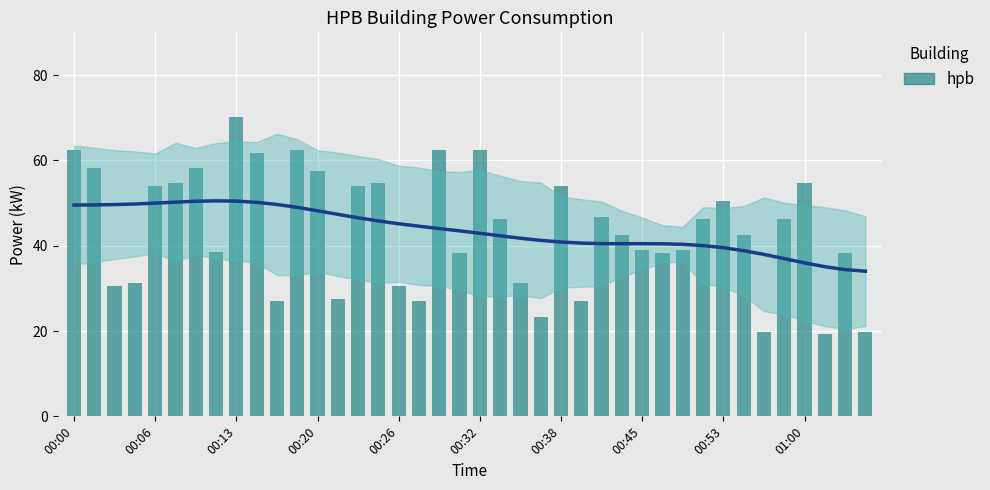

What is the smallest value displayed?

19.2